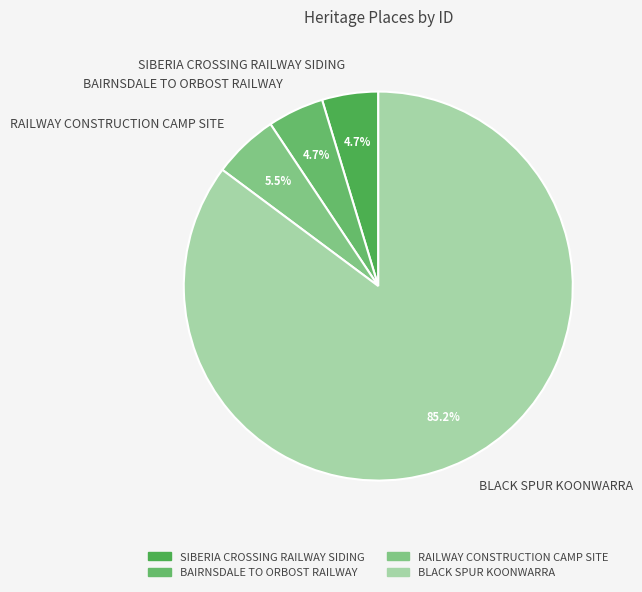

What percentage is NOT represented by RAILWAY CONSTRUCTION CAMP SITE?

94.5%